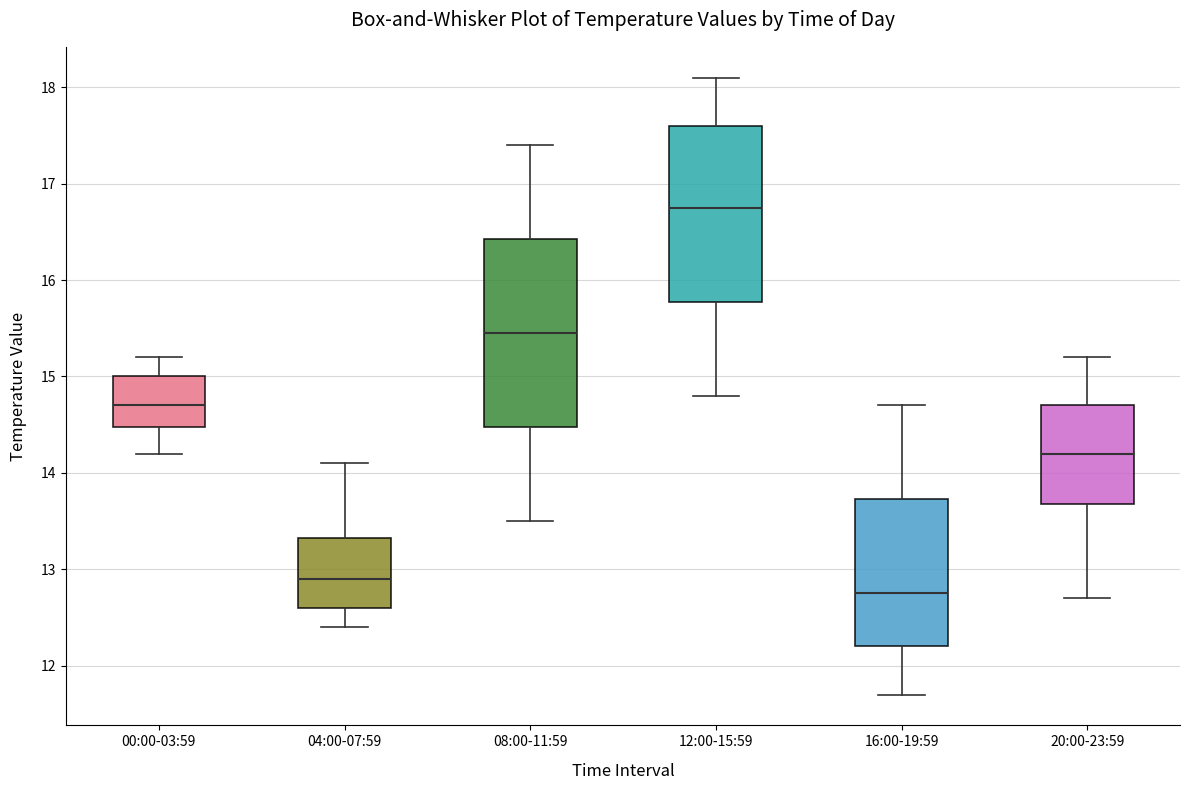

Where does the median line of the box for 04:00-07:59 sit on the y-axis? The values are not printed on the chart, so give them approximately, as read against the axis.

12.9